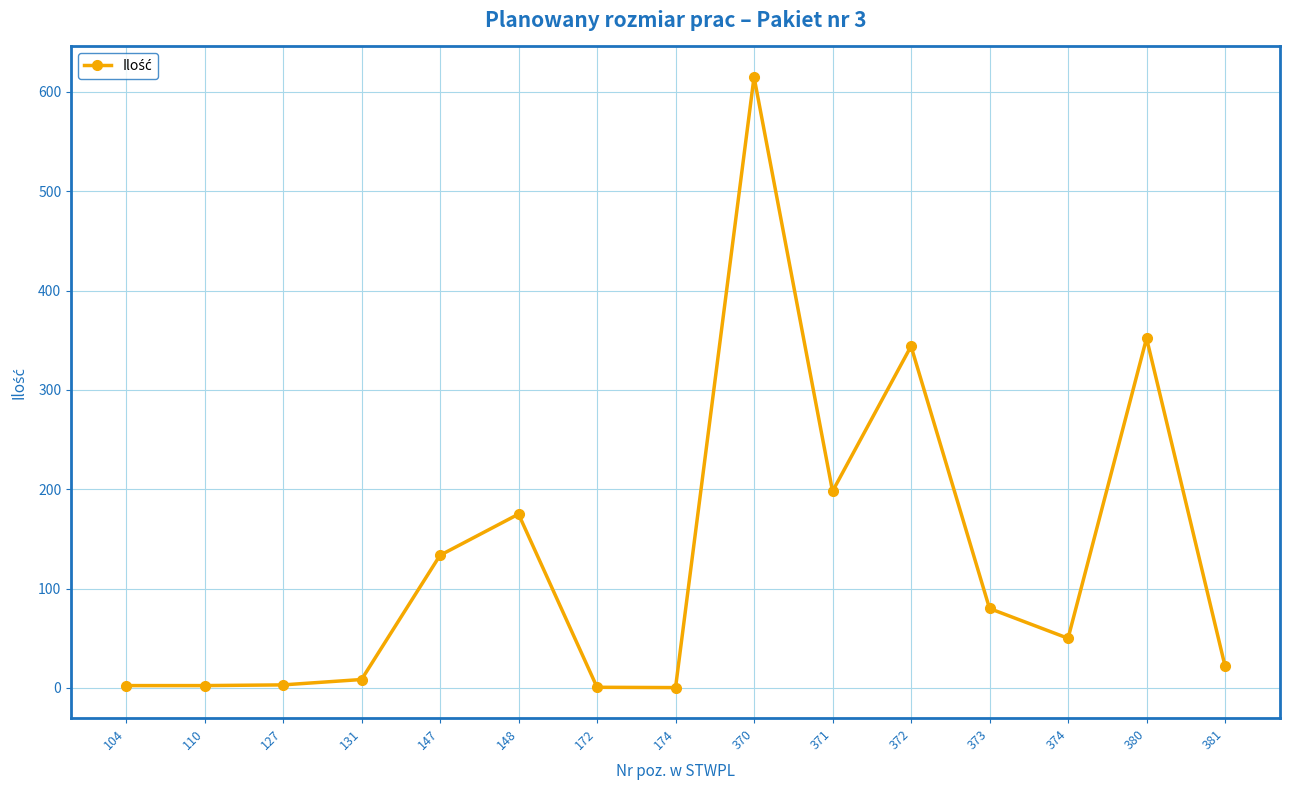

Count the number of categories in the chart.

15